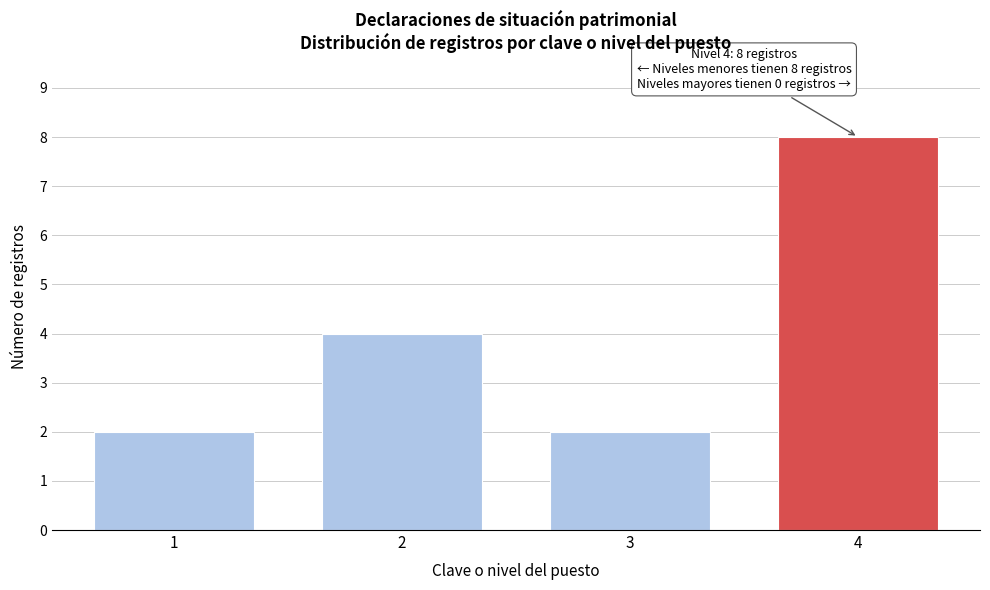

Reading right to left, transcribe all the data shown in this chart.

4=8	3=2	2=4	1=2